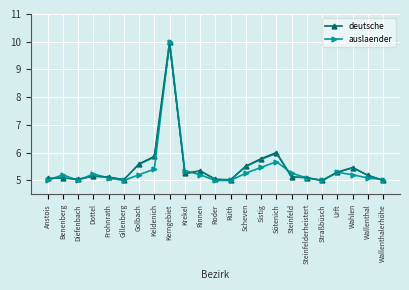

What is the maximum value shown in the chart?

10.0